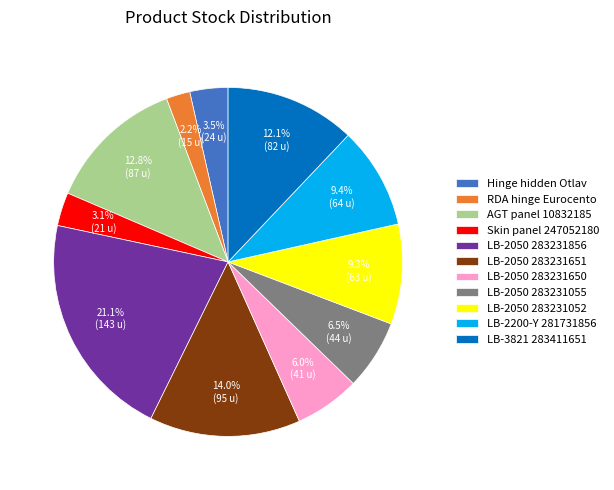

What percentage is NOT represented by LB-2050 283231055?

93.5%